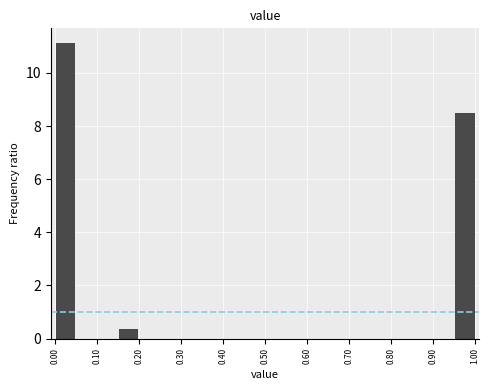

How tall is the bar that spans 0.00 to 0.05 on the x-axis? The values are not printed on the chart, so give them approximately, as read against the axis.

11.2